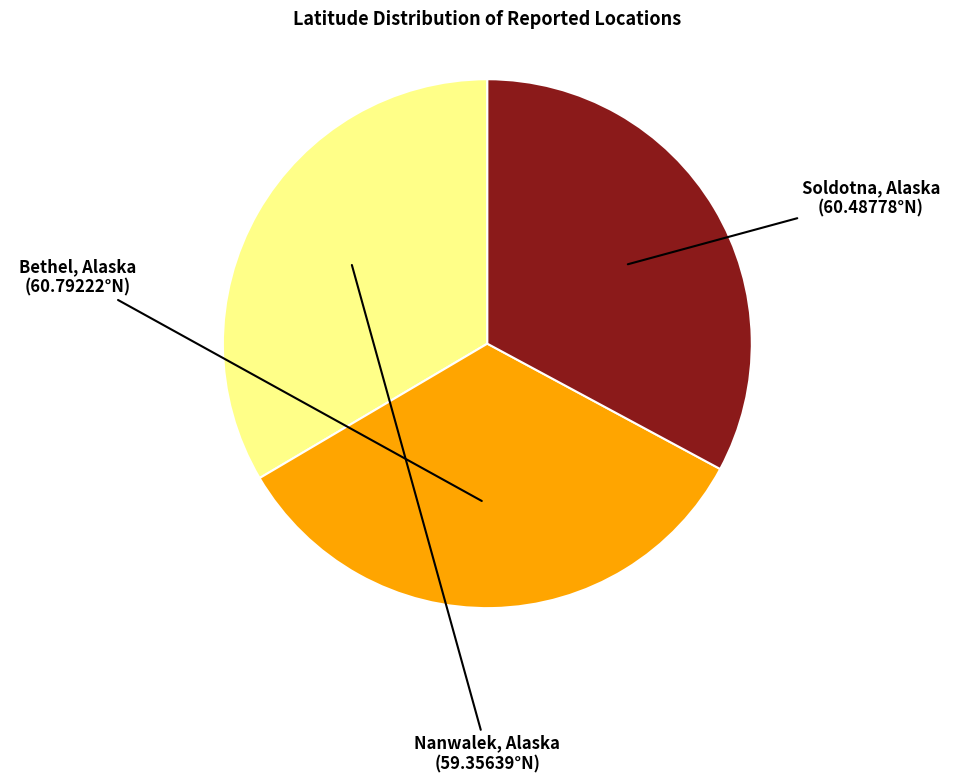

How many segments does this pie chart have?

3